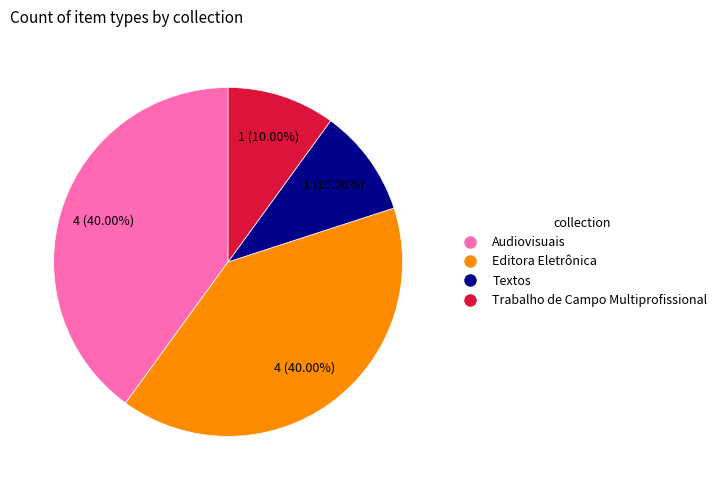

What is the ratio of the value at Audiovisuais to the value at Trabalho de Campo Multiprofissional?

4.0